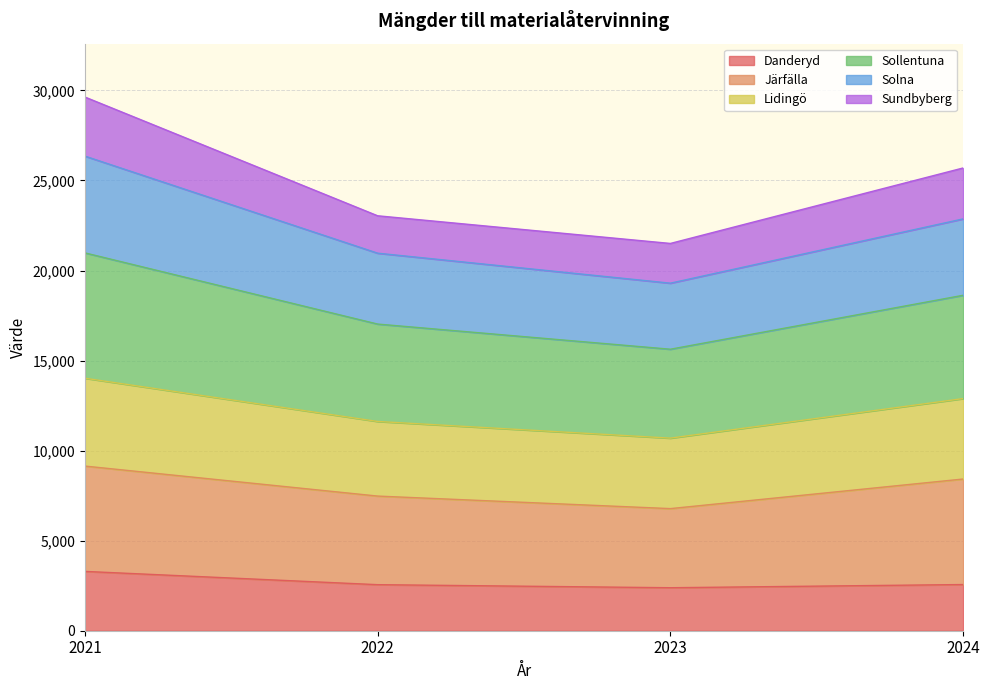

How many data points in Danderyd are above 2564?

1